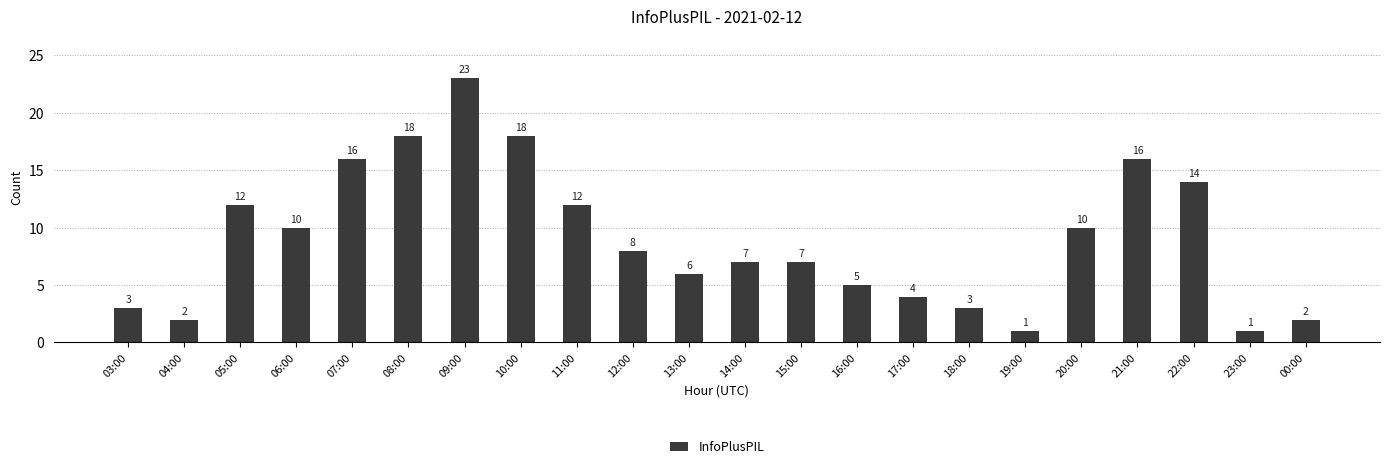

Reading left to right, what are all the values shown in this chart?

3	2	12	10	16	18	23	18	12	8	6	7	7	5	4	3	1	10	16	14	1	2